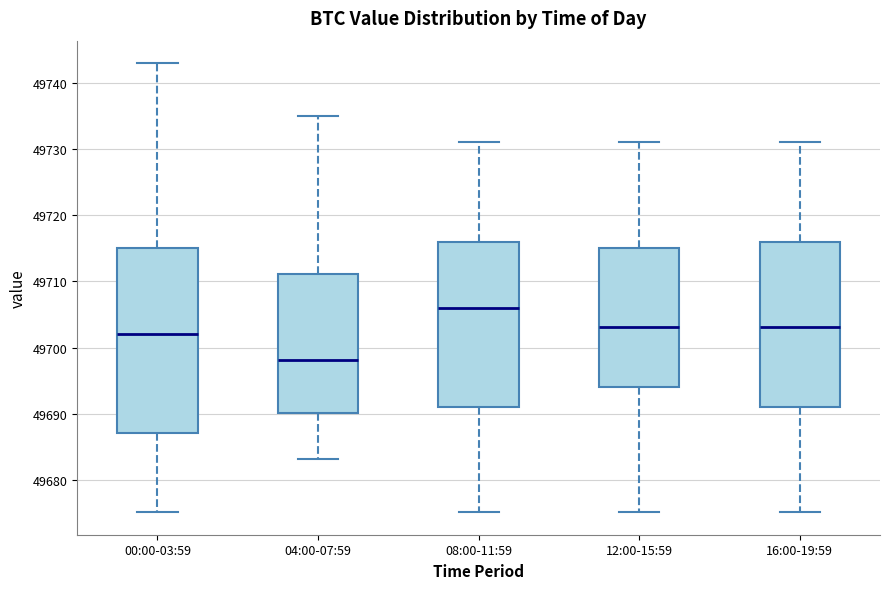

Reading left to right, transcribe this box plot: for each box, give where its median line is, the range the box spans, and where its two whiskers end, as read against the y-axis. The values are not printed on the chart, so give them approximately, as read against the axis.

00:00-03:59: median 49702, box 49687 to 49715, whiskers 49675 to 49743
04:00-07:59: median 49698, box 49690 to 49711, whiskers 49683 to 49735
08:00-11:59: median 49706, box 49691 to 49716, whiskers 49675 to 49731
12:00-15:59: median 49703, box 49694 to 49715, whiskers 49675 to 49731
16:00-19:59: median 49703, box 49691 to 49716, whiskers 49675 to 49731